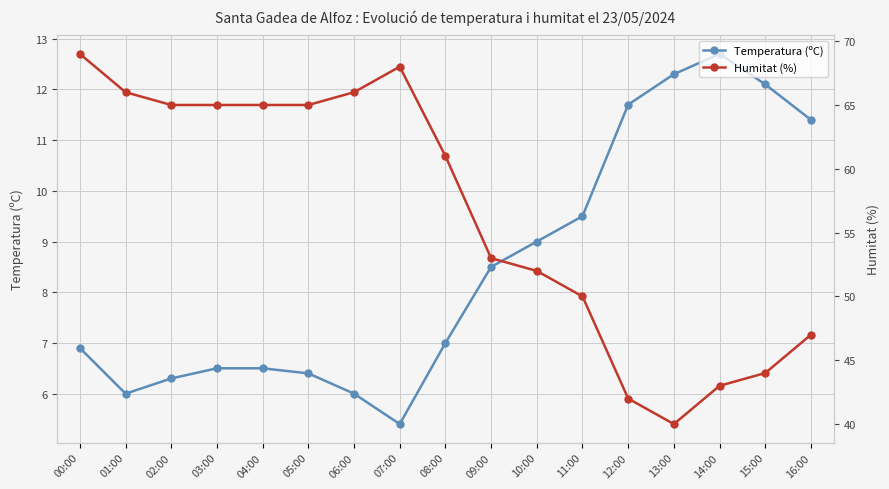

Which category has the lowest value across all series?

07:00